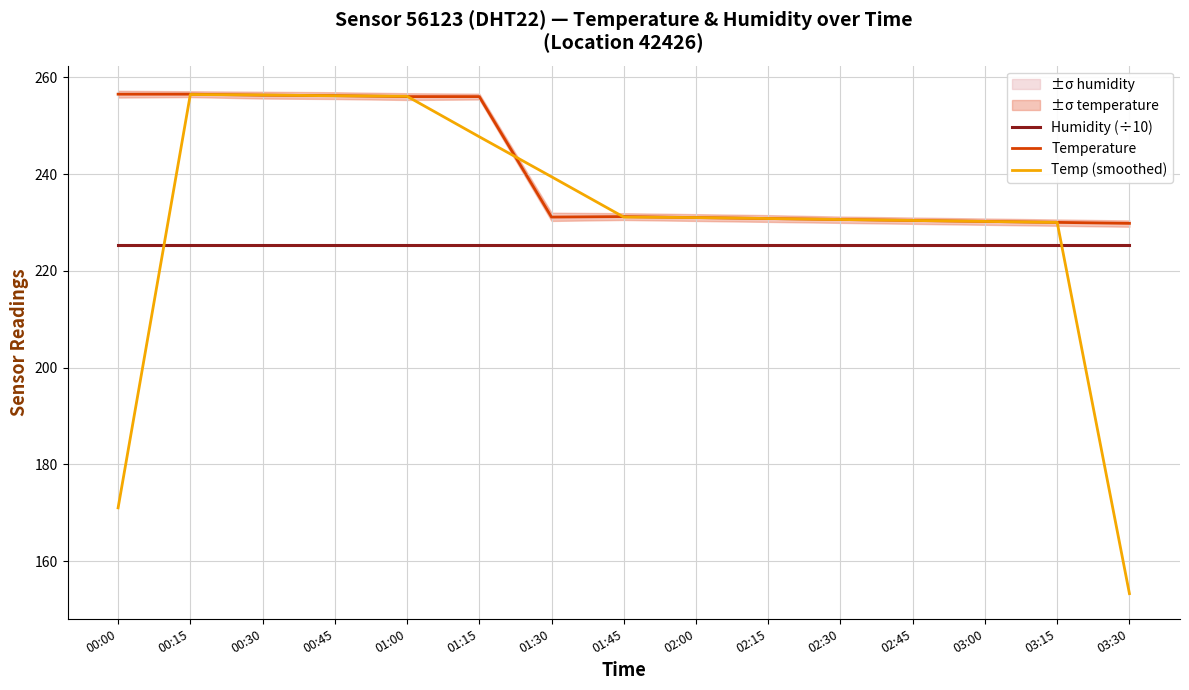

True or false: Humidity (÷10) and Temp (smoothed) intersect in this chart.

True